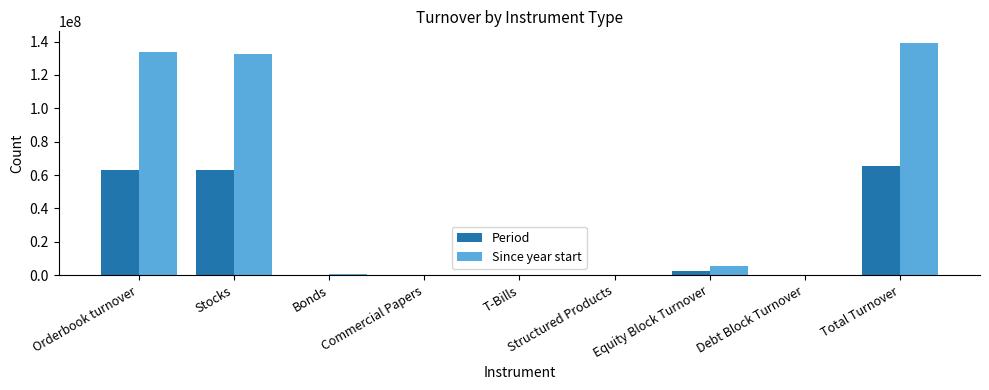

Which series changed the most between Bonds and Total Turnover?

Since year start